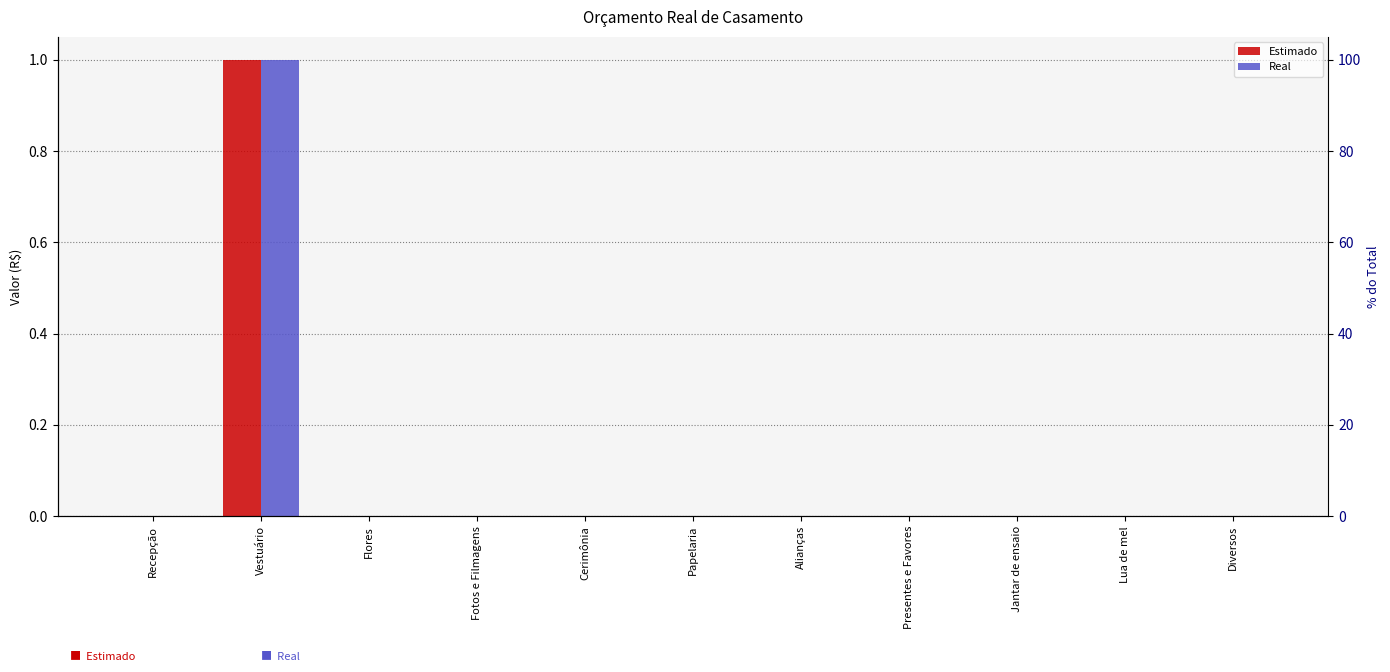

The value of Estimado at Recepção is 0. True or false?

True